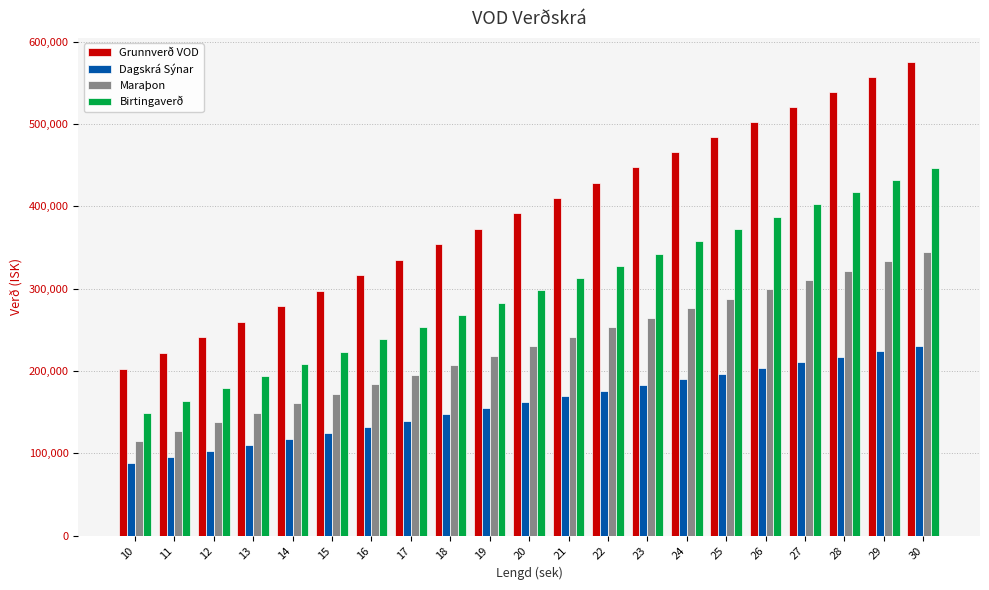

Which label corresponds to the smallest value in the chart?

10